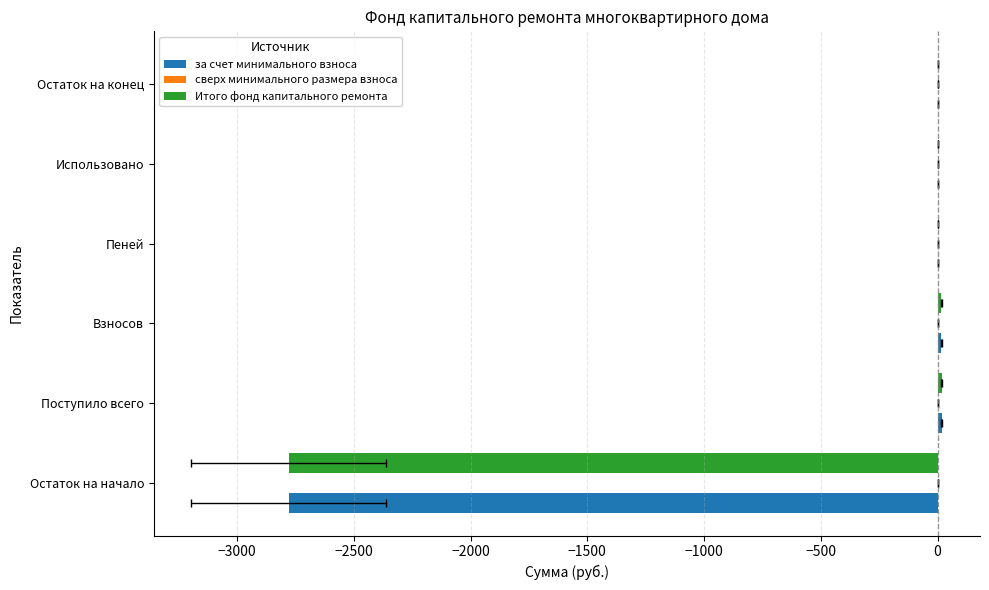

What is the value of the сверх минимального размера взноса bar at the 2nd from the left?

0.2